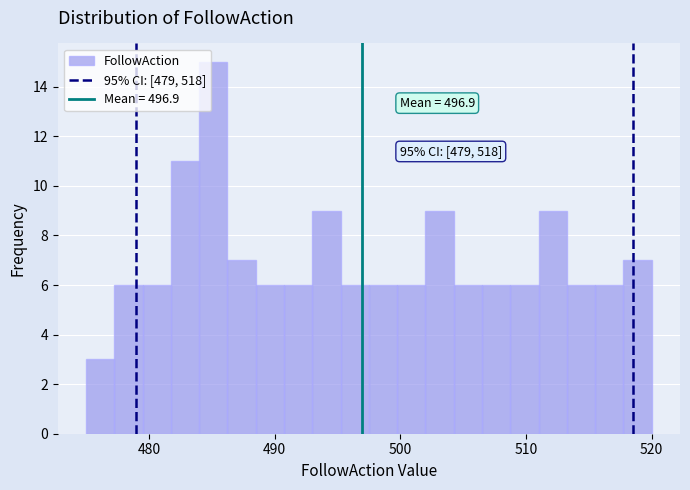

Read against the x-axis, roughly where is the centre of the tallest bar?

485